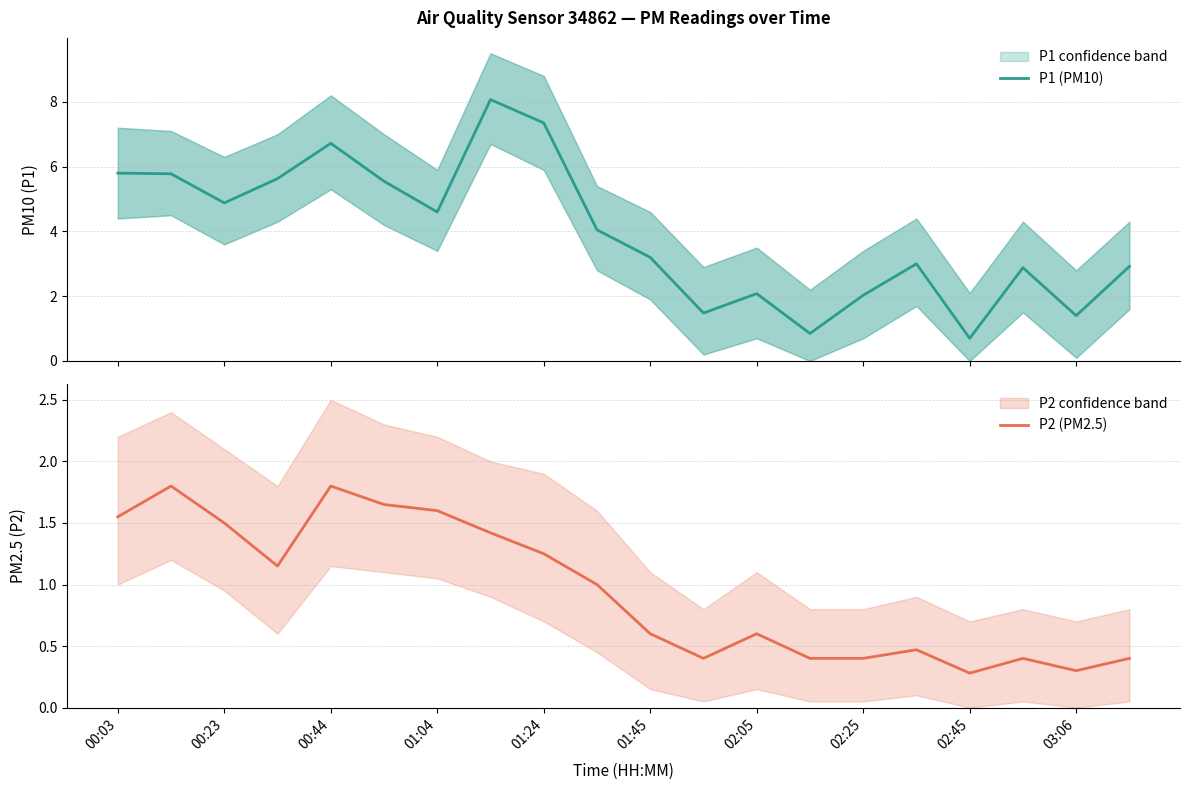

Is it true that P2 (PM2.5) equals 1.8 at 00:44?

True